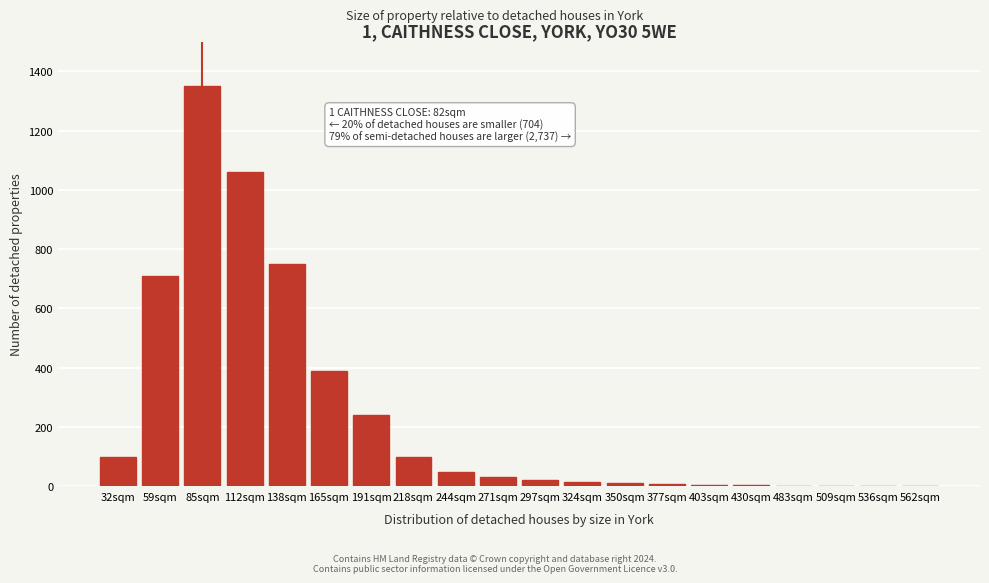

At which category does the chart reach its peak across all series?

85sqm